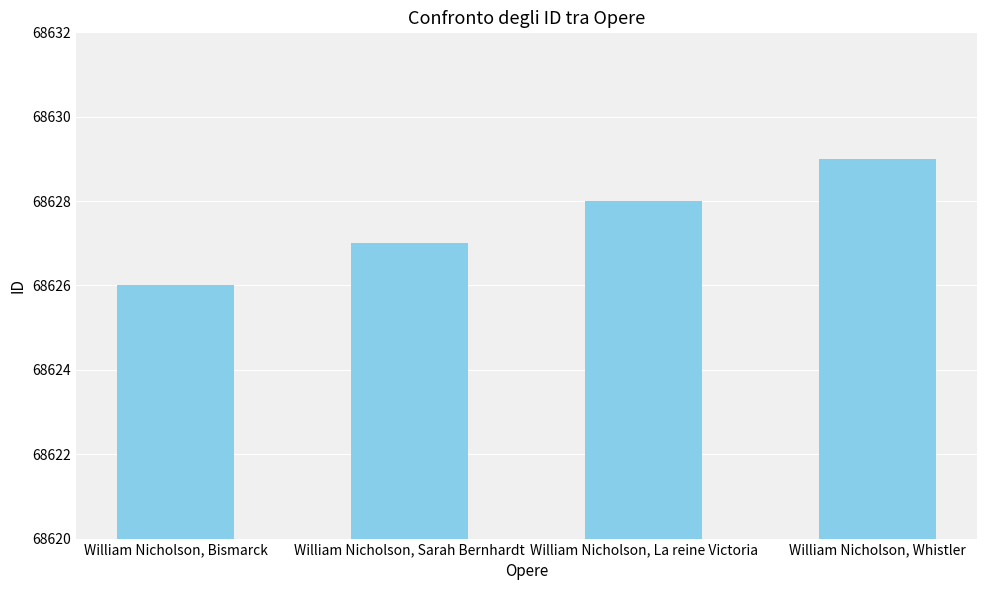

How many data points does each series have?

4